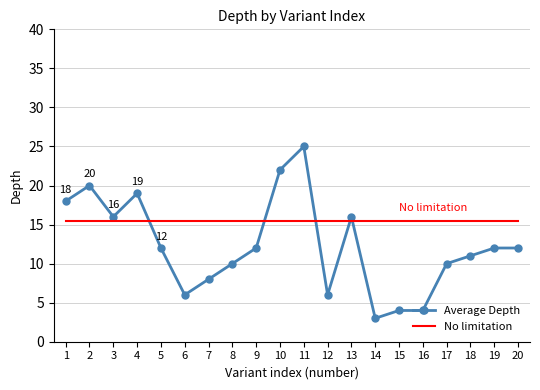

What is the difference between the Average Depth values at 2 and 7?

12.0